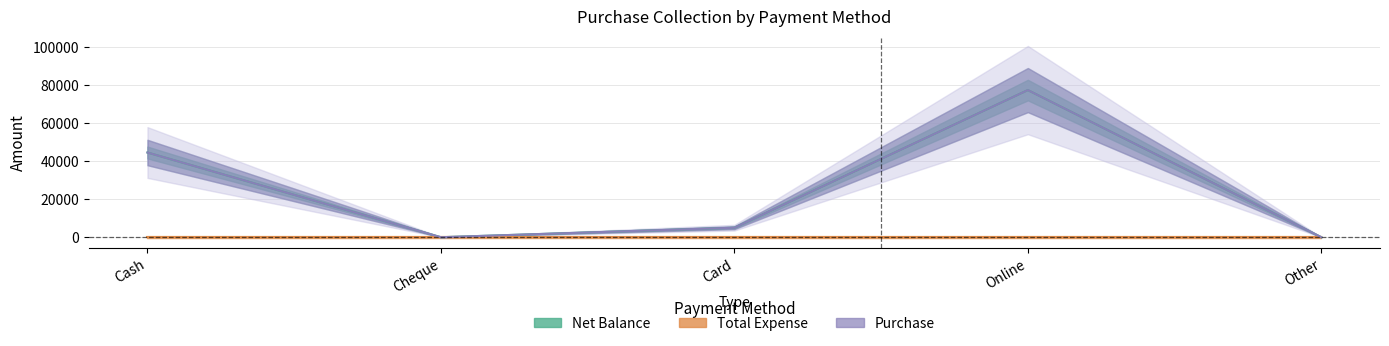

Reading left to right, what are all the values shown in this chart?

Net Balance: 44500	0	5000	77300	0
Purchase: 44500	0	5000	77300	0